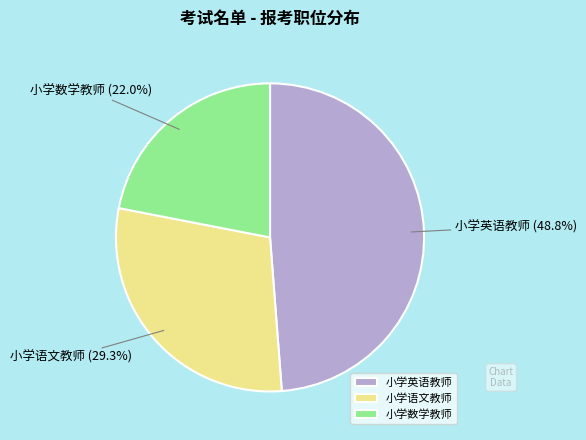

Is the sum of 小学英语教师 and 小学语文教师 greater than half?

Yes